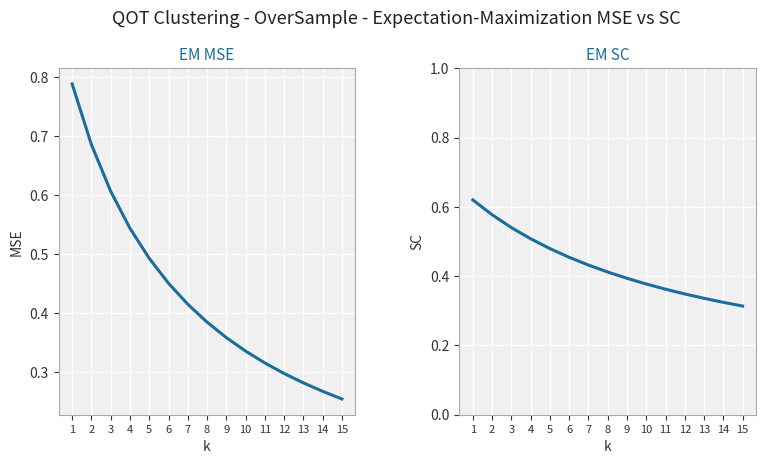

How many lines are shown in the chart?

2